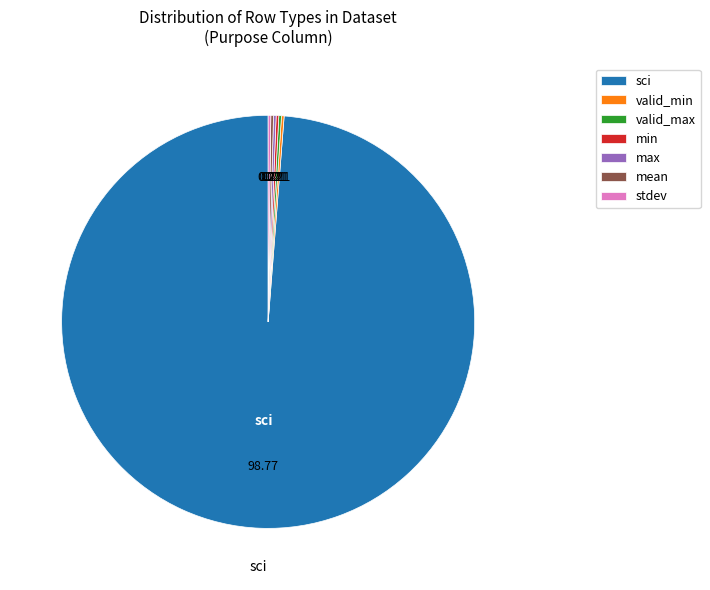

What is the largest slice in the pie chart?

sci